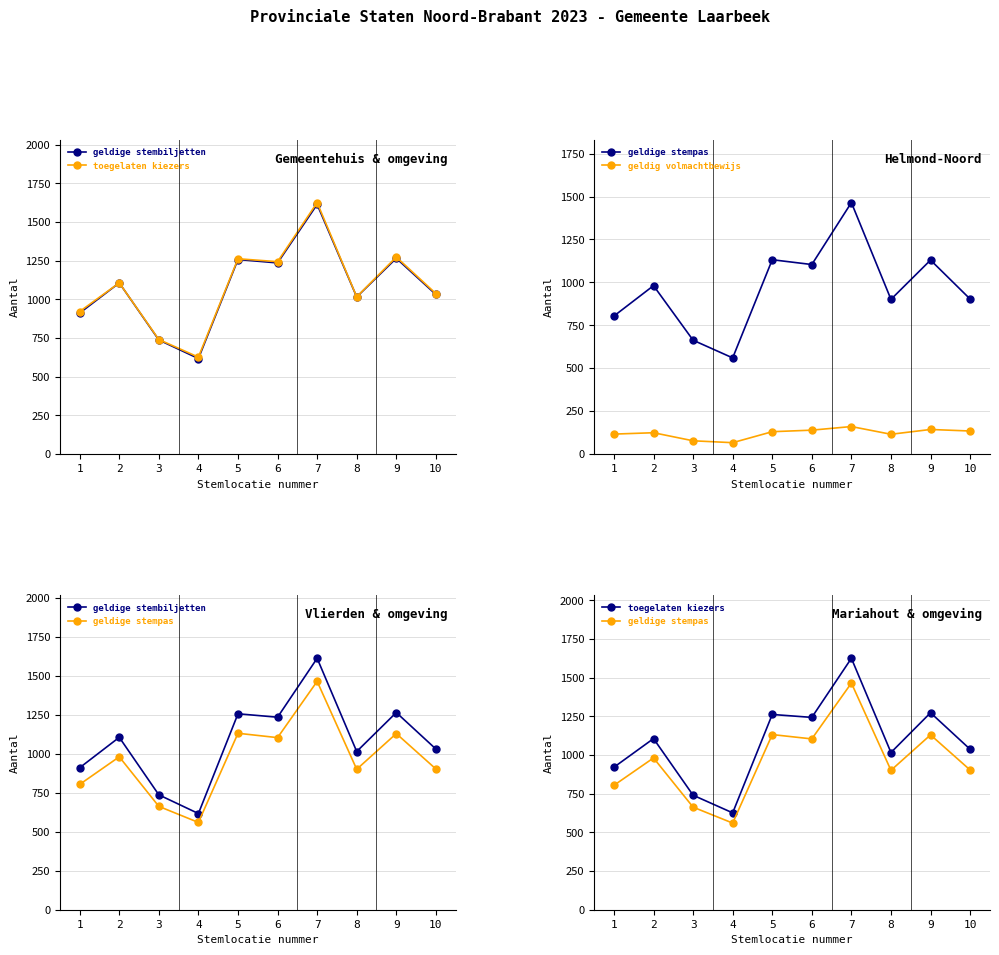

How many series are shown in this chart?

4